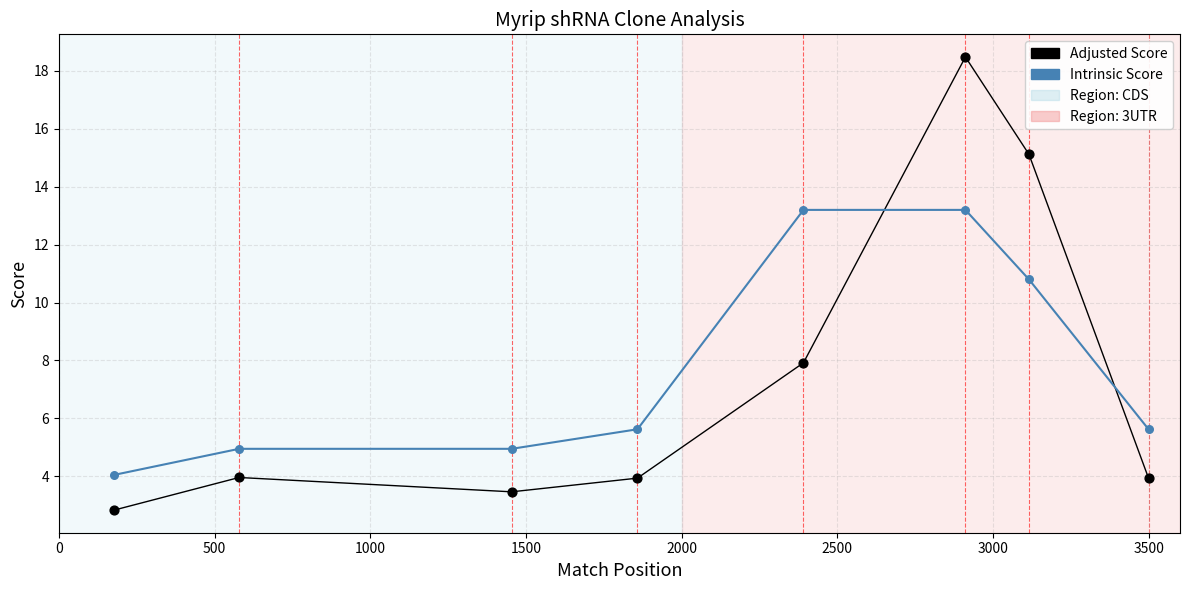

True or false: Adjusted Score and Intrinsic Score cross at least once.

True